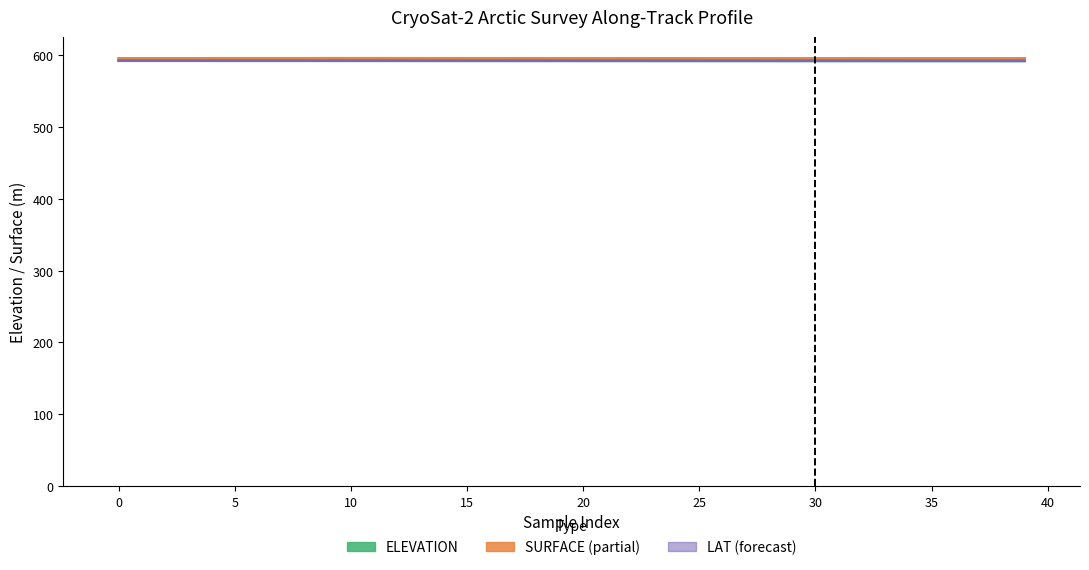

Which has a higher value, 39 or 21?

21